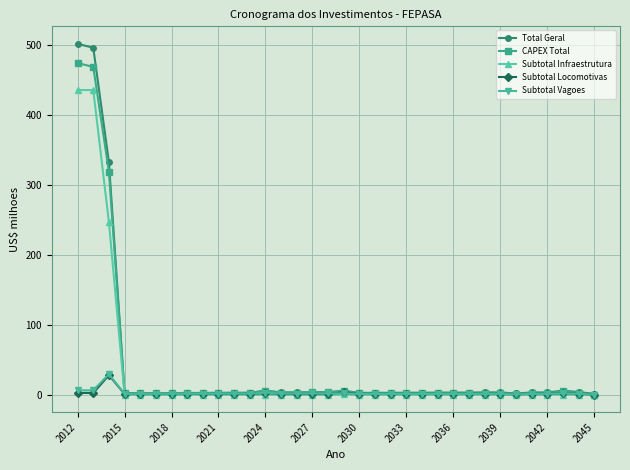

Which series has the widest spread of values?

Total Geral